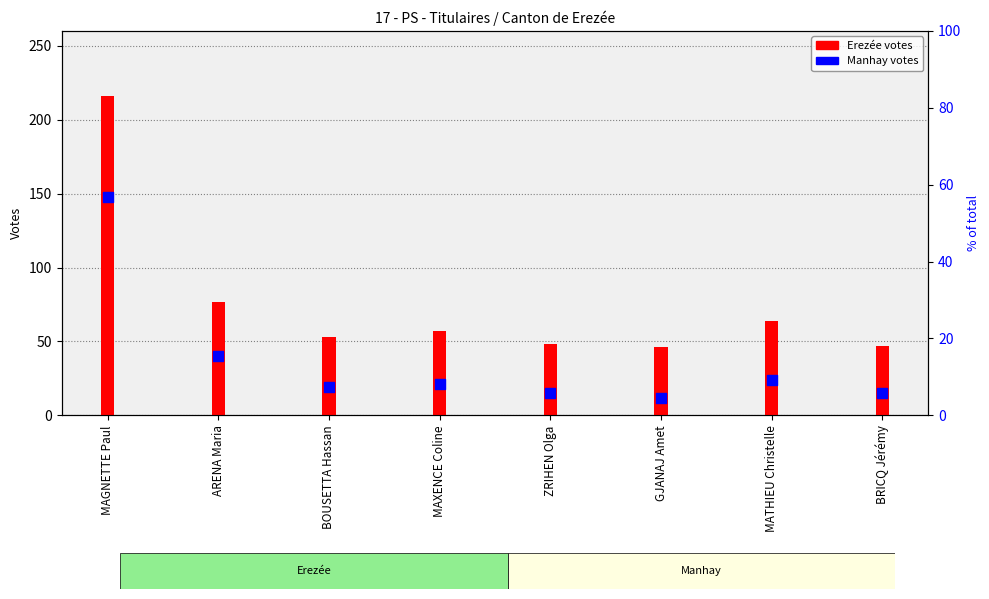

At how many categories does at least one series exceed 83?

1